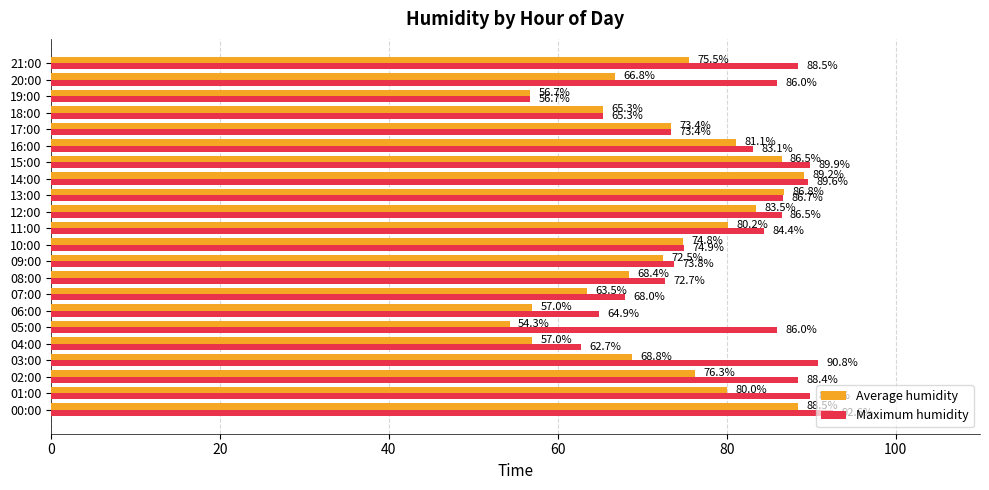

Which series has the widest spread of values?

Maximum humidity